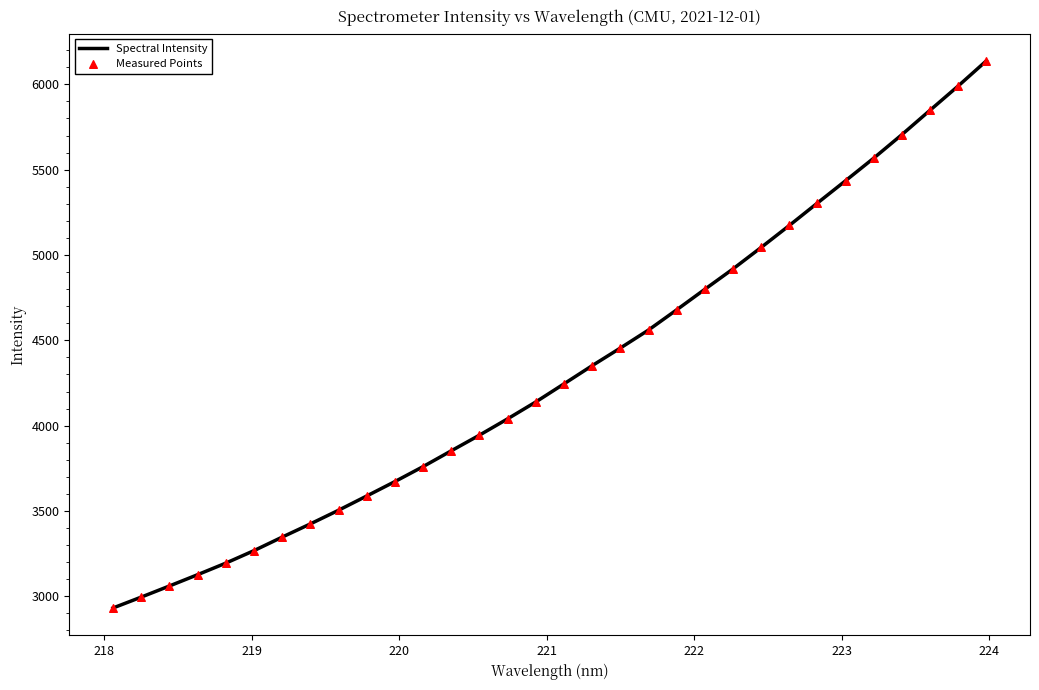

What is the difference between the maximum and minimum values?

3206.1